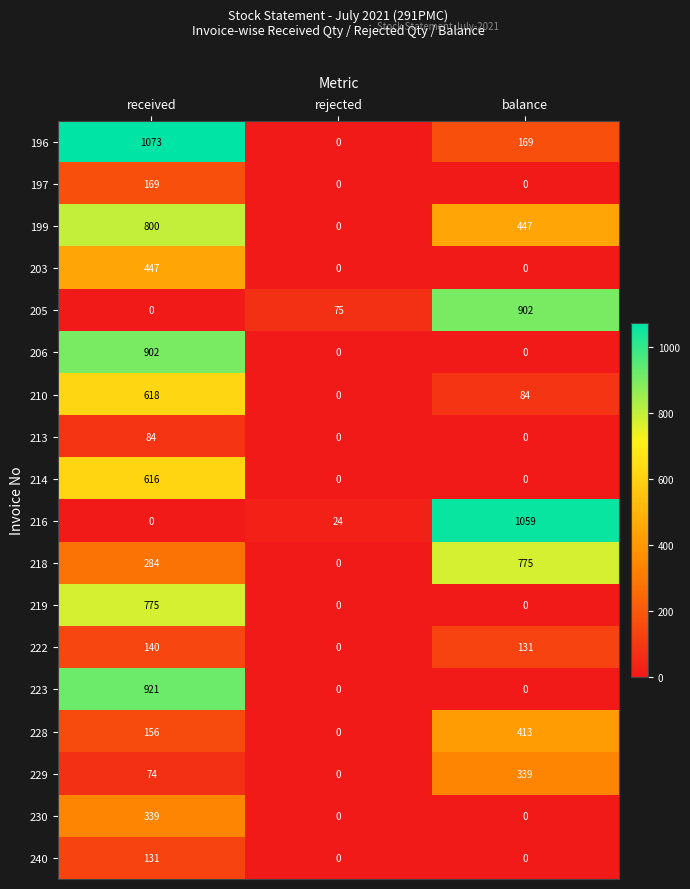

Is it true that 210 equals 46 at balance?

False